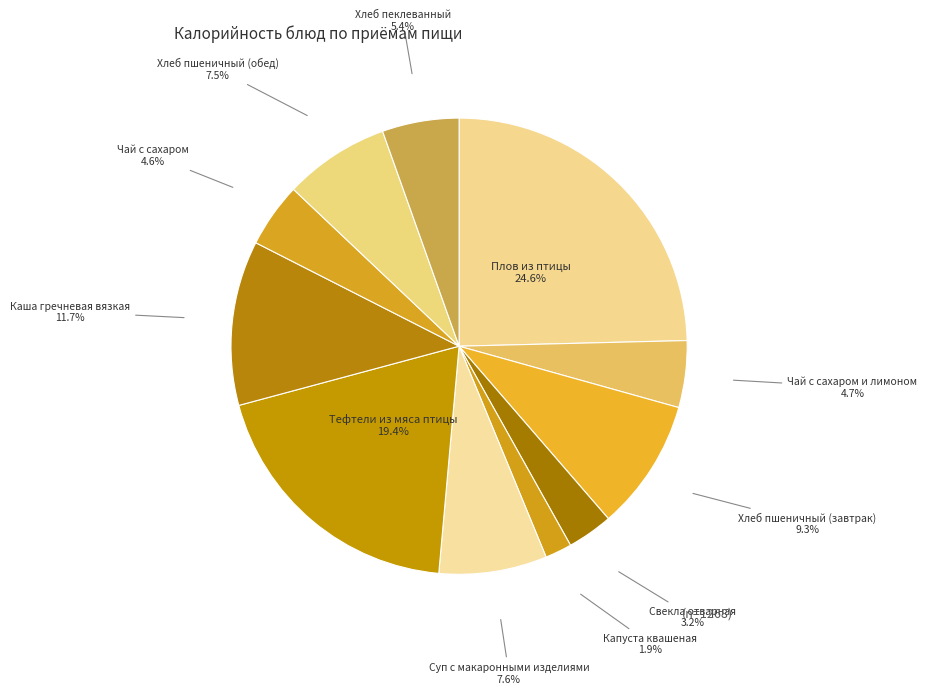

The Свекла отварная slice represents 3% of the pie. True or false?

True